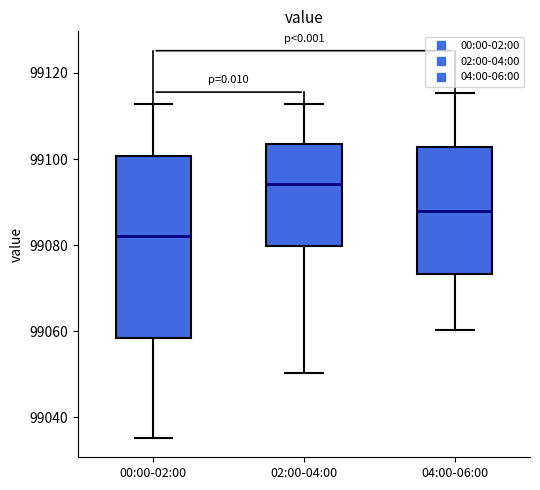

Which box has the lowest median line?

00:00-02:00